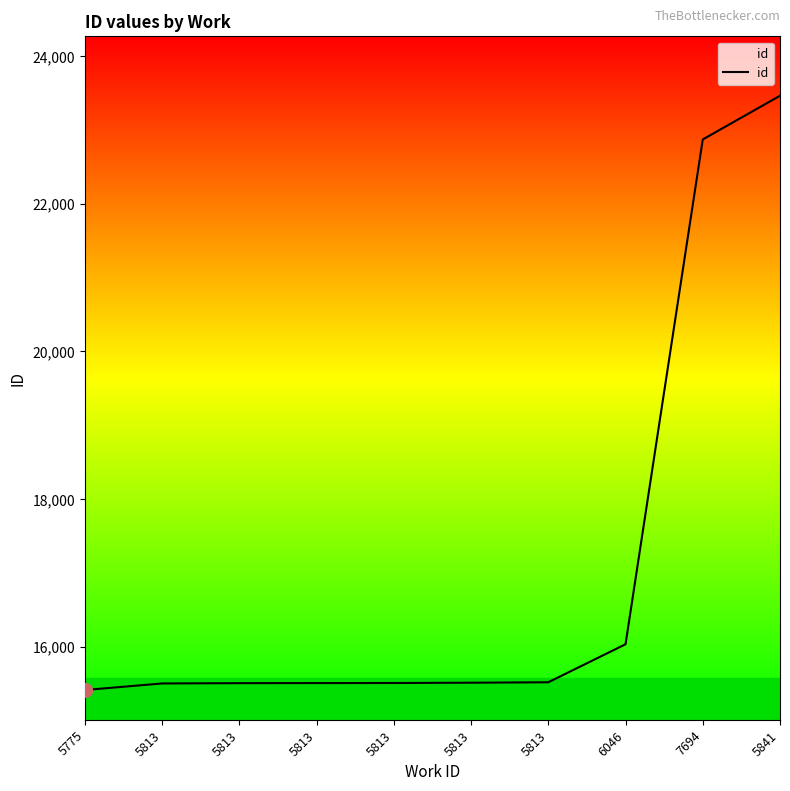

What is the label of the 2nd point from the right?

7694